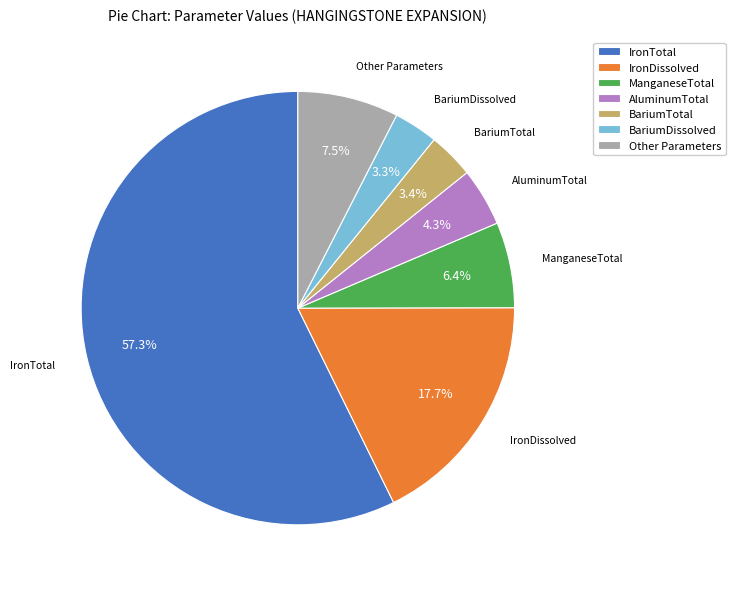

Does any single category account for the majority?

Yes